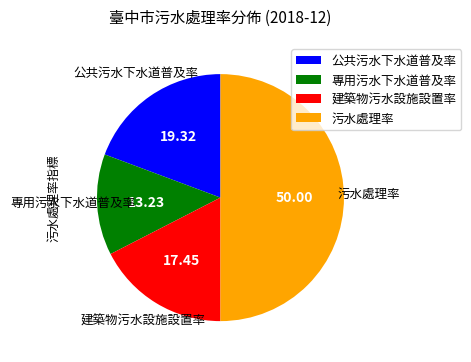

Do 專用污水下水道普及率 and 建築物污水設施設置率 together represent more than half of the pie?

No